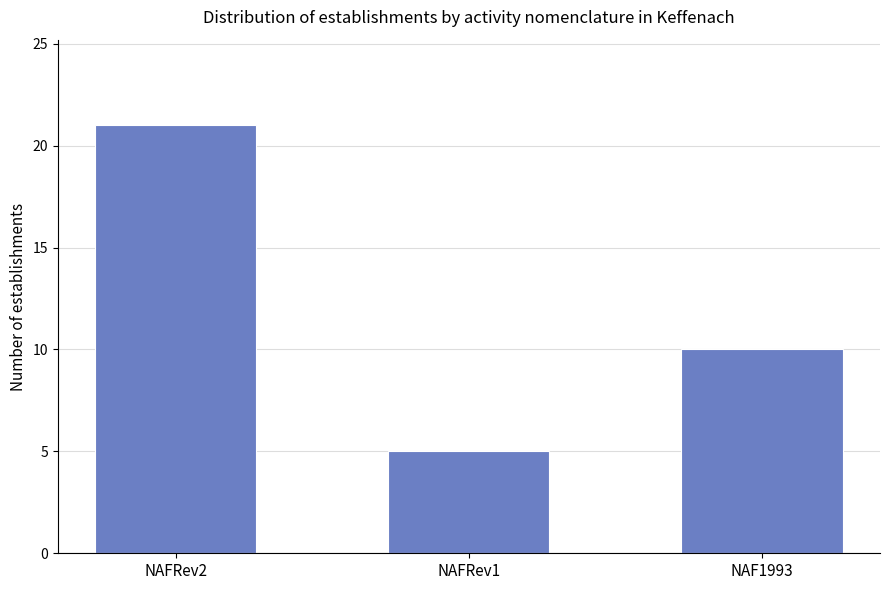

What is the greatest value displayed?

21